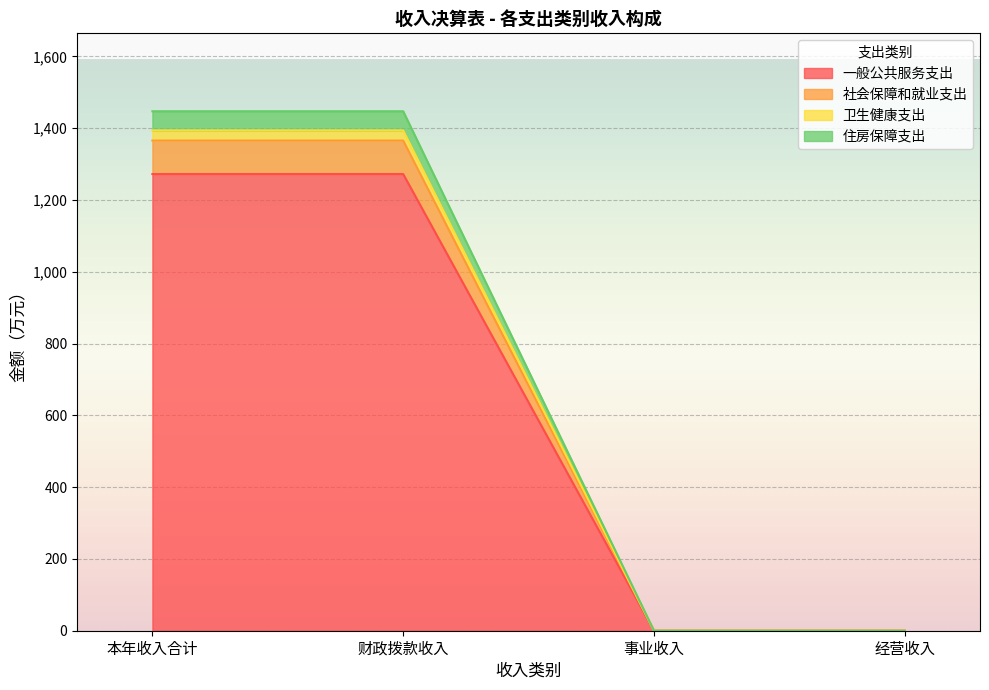

What position from the left is 本年收入合计?

1